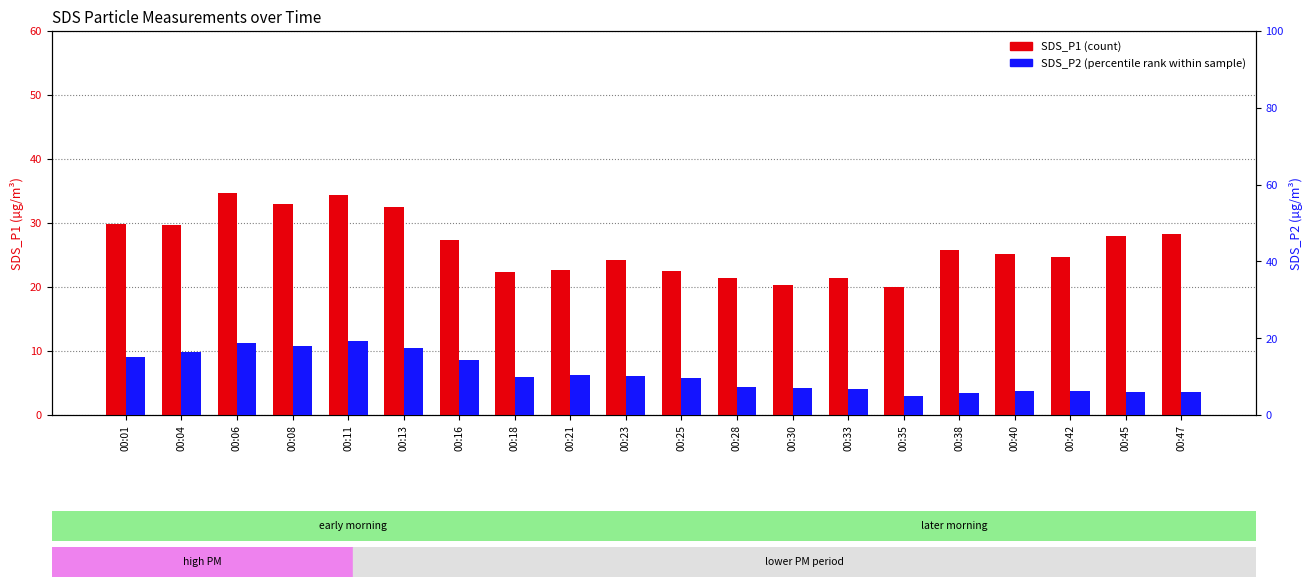

Is it true that SDS_P2 equals 6.2 at 00:40?

True